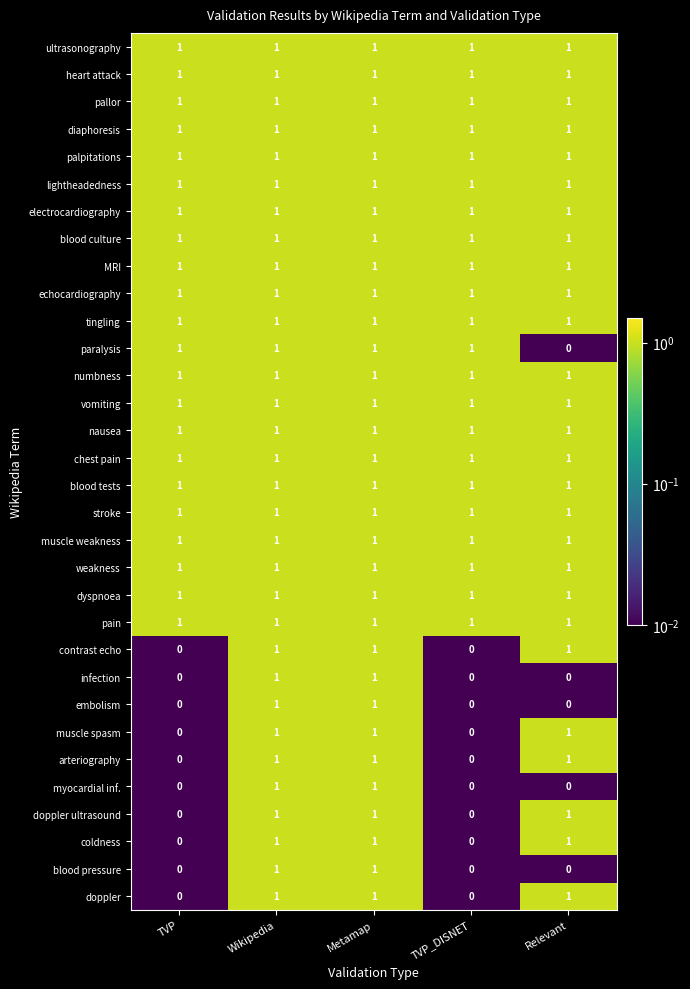

What is the sum of all vomiting values?

5